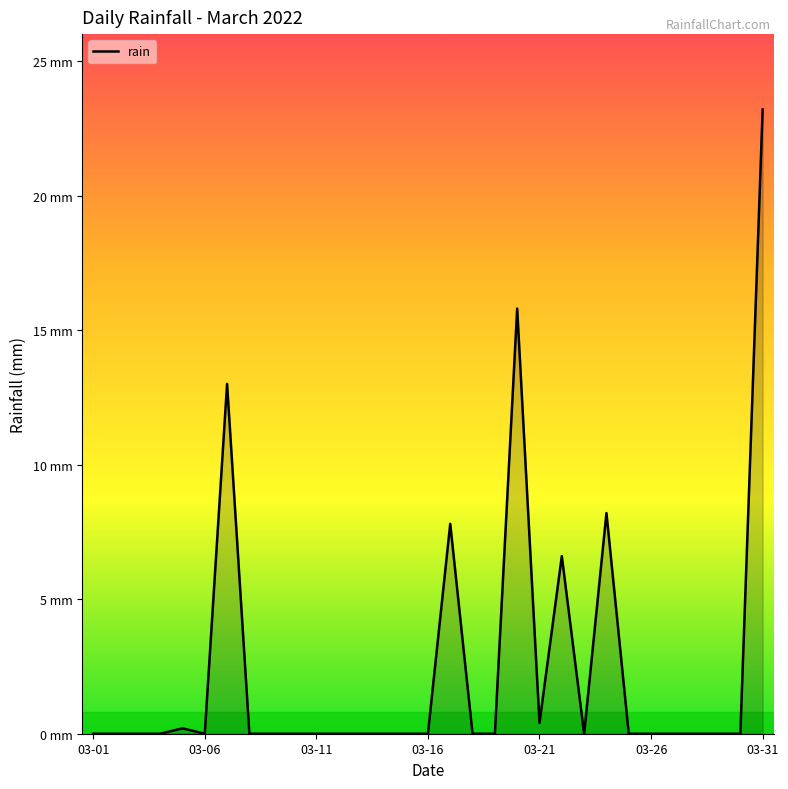

Which category has the highest value across all series?

03-31